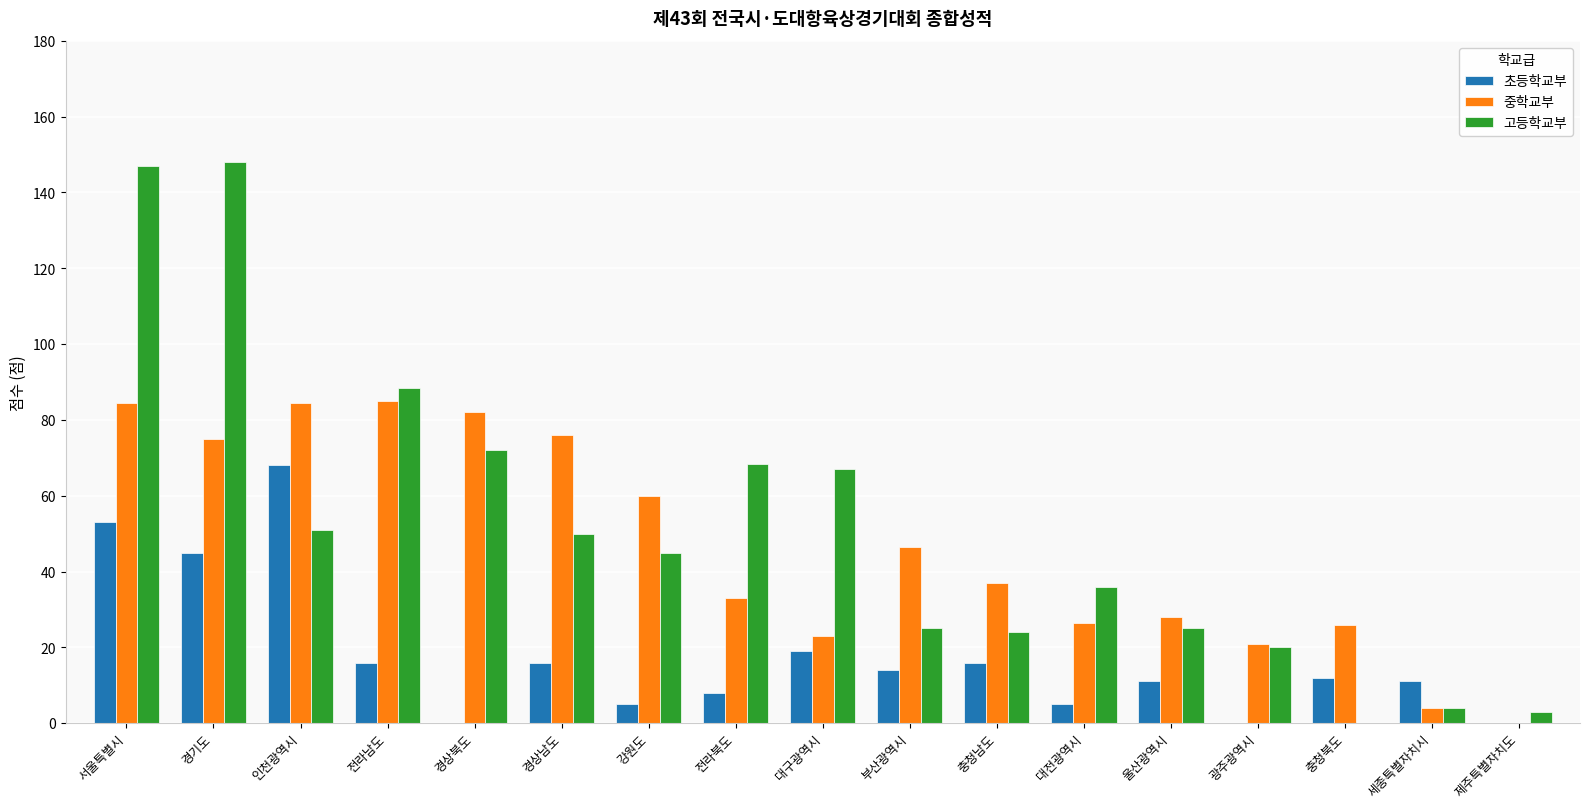

The 중학교부 series shows 130.5 at 경기도. True or false?

False